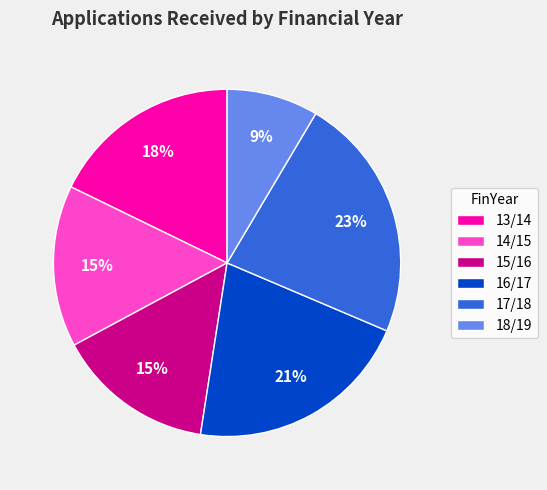

To the nearest percent, what portion does 17/18 represent?

23%